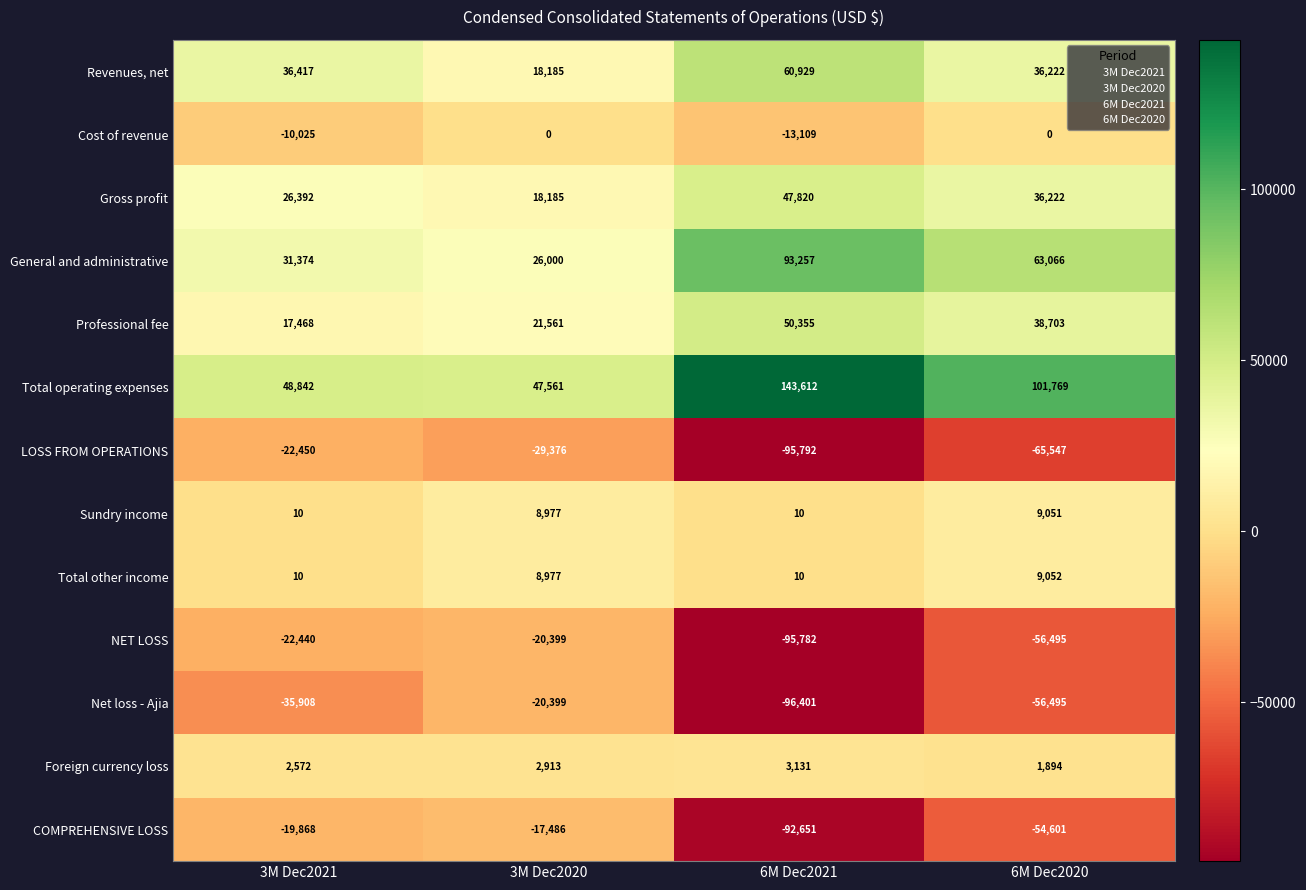

What is the minimum value shown in the chart?

-96401